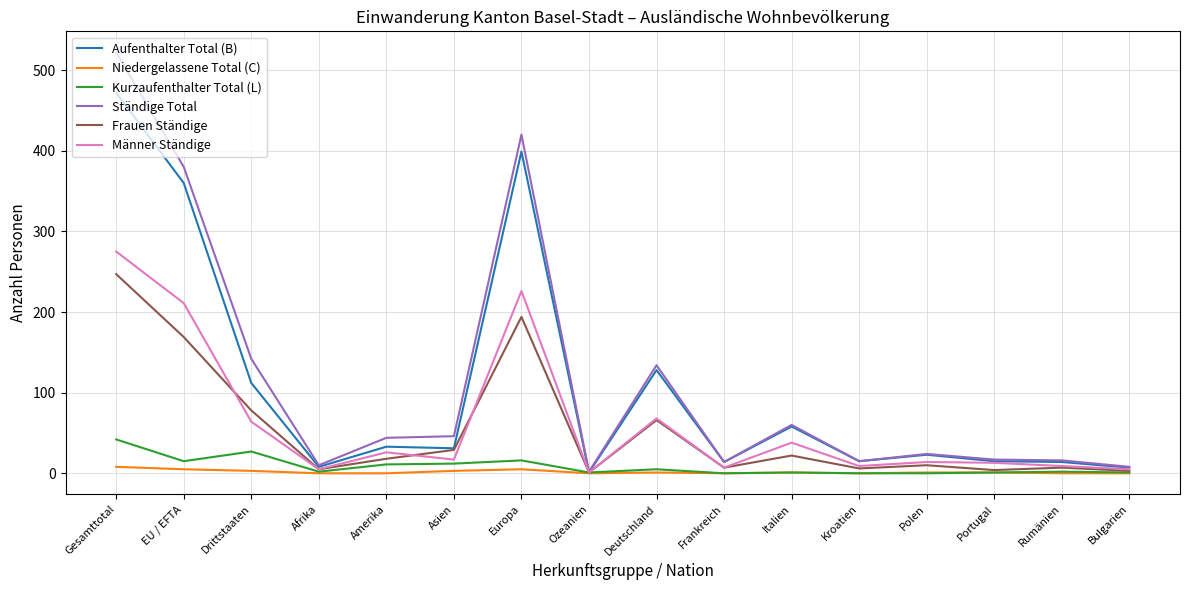

Which series has the largest range (max minus min)?

Ständige Total